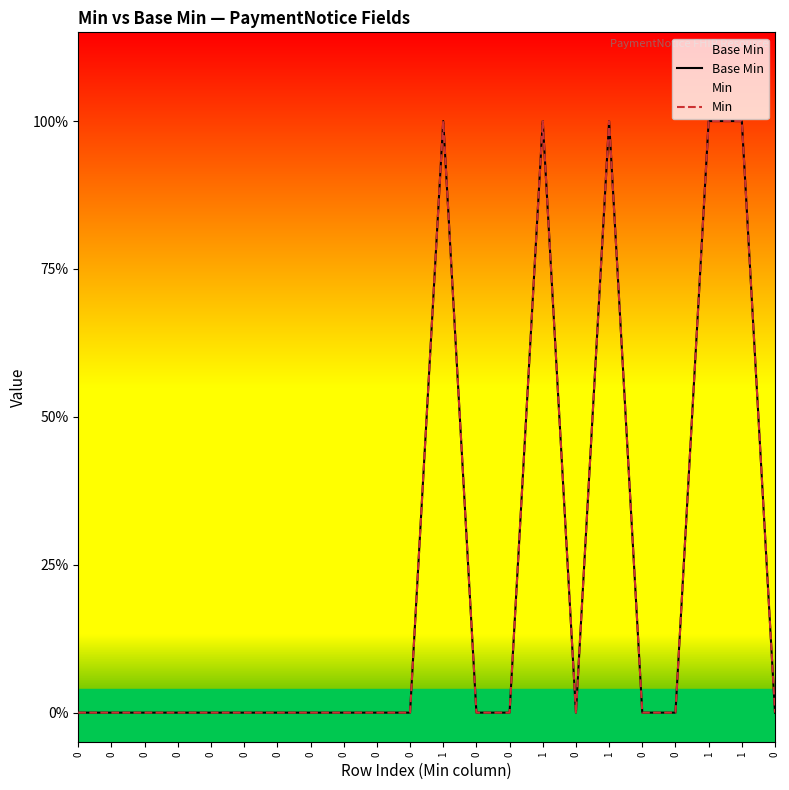

How many data points in Min are above 0?

5